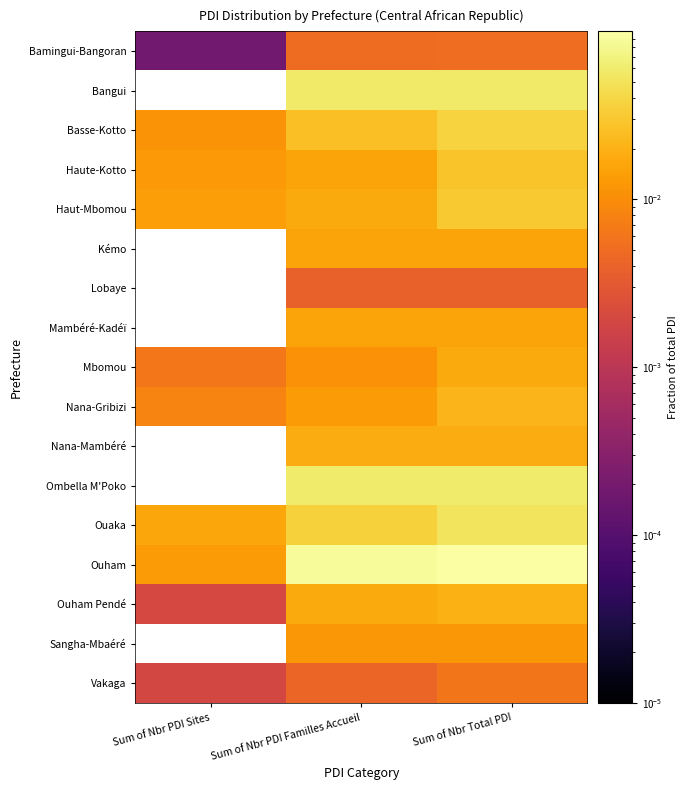

Reading left to right, what are all the values shown in this chart?

Bamingui-Bangoran: Sum of Nbr PDI Sites=0.0	Sum of Nbr PDI Familles Accueil=0.0	Sum of Nbr Total PDI=0.0
Bangui: Sum of Nbr PDI Sites=0.0	Sum of Nbr PDI Familles Accueil=0.1	Sum of Nbr Total PDI=0.1
Basse-Kotto: Sum of Nbr PDI Sites=0.0	Sum of Nbr PDI Familles Accueil=0.0	Sum of Nbr Total PDI=0.0
Haute-Kotto: Sum of Nbr PDI Sites=0.0	Sum of Nbr PDI Familles Accueil=0.0	Sum of Nbr Total PDI=0.0
Haut-Mbomou: Sum of Nbr PDI Sites=0.0	Sum of Nbr PDI Familles Accueil=0.0	Sum of Nbr Total PDI=0.0
Kémo: Sum of Nbr PDI Sites=0.0	Sum of Nbr PDI Familles Accueil=0.0	Sum of Nbr Total PDI=0.0
Lobaye: Sum of Nbr PDI Sites=0.0	Sum of Nbr PDI Familles Accueil=0.0	Sum of Nbr Total PDI=0.0
Mambéré-Kadéï: Sum of Nbr PDI Sites=0.0	Sum of Nbr PDI Familles Accueil=0.0	Sum of Nbr Total PDI=0.0
Mbomou: Sum of Nbr PDI Sites=0.0	Sum of Nbr PDI Familles Accueil=0.0	Sum of Nbr Total PDI=0.0
Nana-Gribizi: Sum of Nbr PDI Sites=0.0	Sum of Nbr PDI Familles Accueil=0.0	Sum of Nbr Total PDI=0.0
Nana-Mambéré: Sum of Nbr PDI Sites=0.0	Sum of Nbr PDI Familles Accueil=0.0	Sum of Nbr Total PDI=0.0
Ombella M'Poko: Sum of Nbr PDI Sites=0.0	Sum of Nbr PDI Familles Accueil=0.1	Sum of Nbr Total PDI=0.1
Ouaka: Sum of Nbr PDI Sites=0.0	Sum of Nbr PDI Familles Accueil=0.0	Sum of Nbr Total PDI=0.1
Ouham: Sum of Nbr PDI Sites=0.0	Sum of Nbr PDI Familles Accueil=0.1	Sum of Nbr Total PDI=0.1
Ouham Pendé: Sum of Nbr PDI Sites=0.0	Sum of Nbr PDI Familles Accueil=0.0	Sum of Nbr Total PDI=0.0
Sangha-Mbaéré: Sum of Nbr PDI Sites=0.0	Sum of Nbr PDI Familles Accueil=0.0	Sum of Nbr Total PDI=0.0
Vakaga: Sum of Nbr PDI Sites=0.0	Sum of Nbr PDI Familles Accueil=0.0	Sum of Nbr Total PDI=0.0